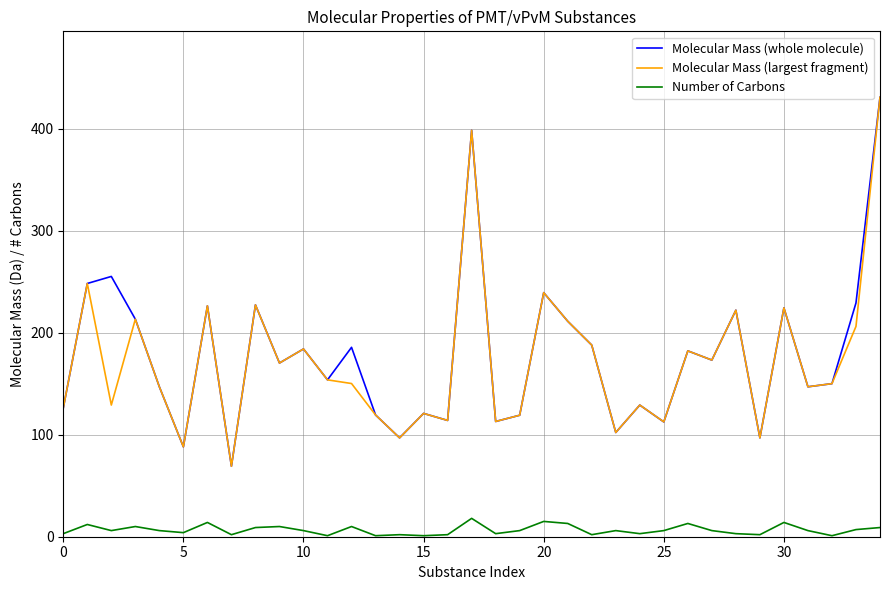

What is the minimum value for Molecular Mass (largest fragment)?

69.1